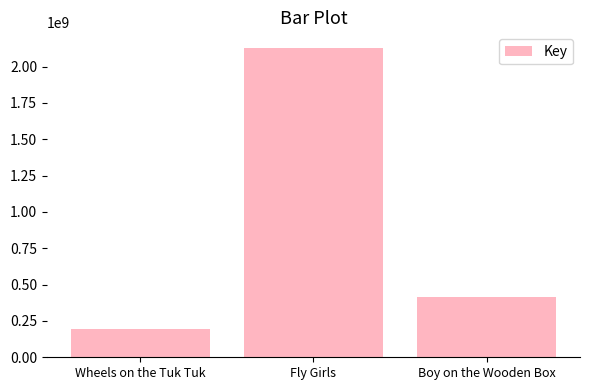

What is the sum of all values?

2733526375